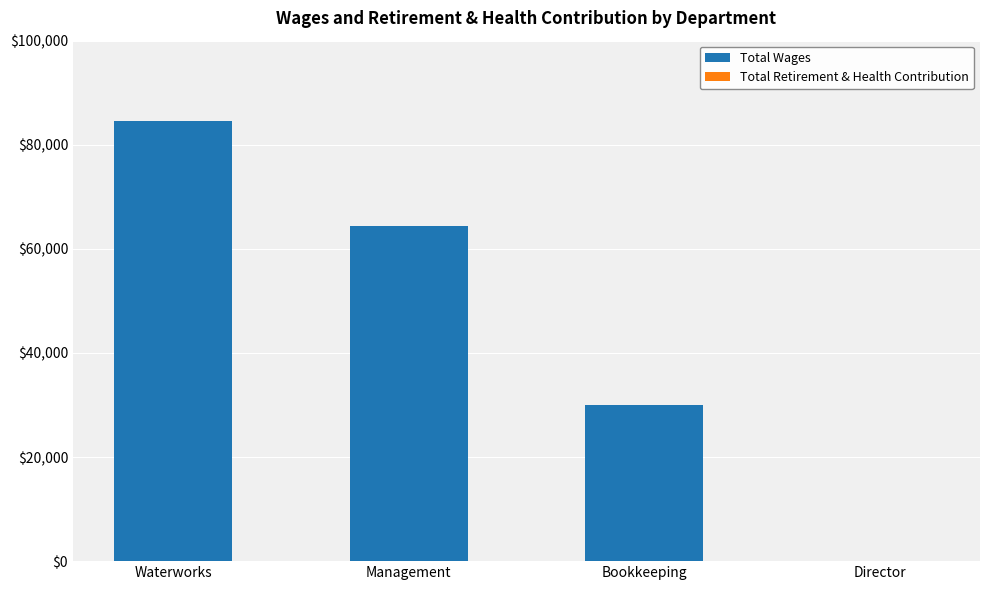

What is the sum of all values?

178727